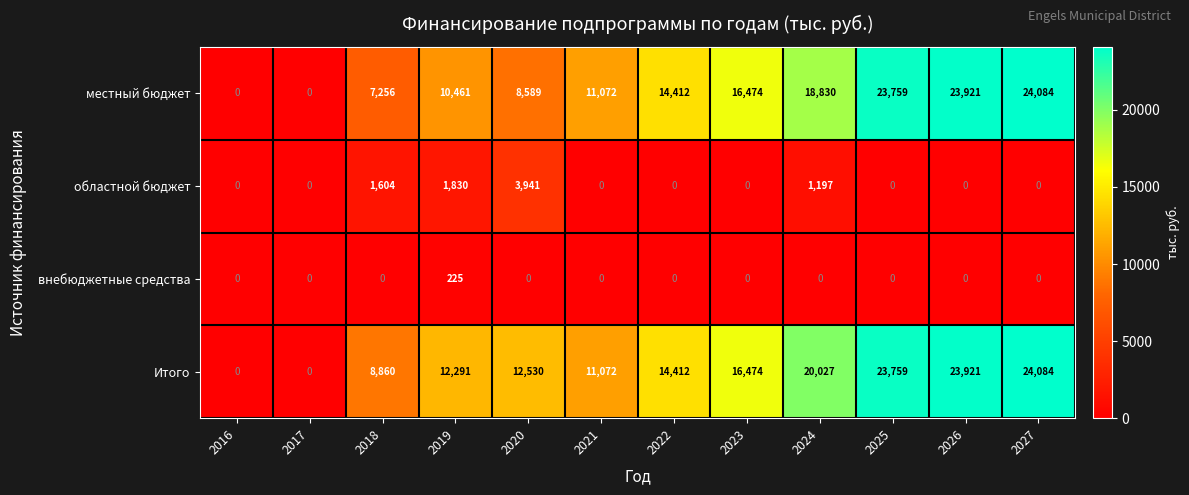

How many distinct data groups are displayed?

4